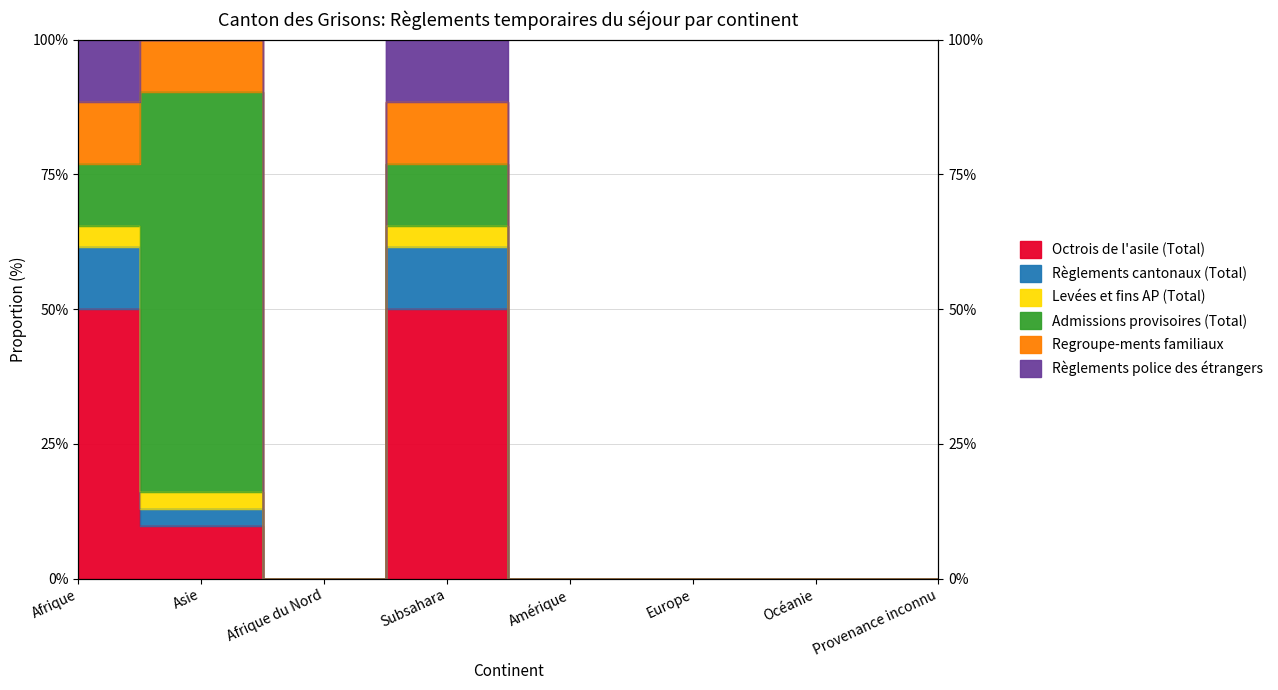

At which category is the sum across all series the highest?

Afrique